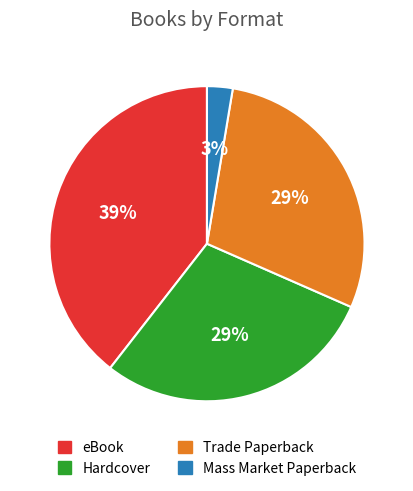

Is the sum of Hardcover and Trade Paperback greater than half?

Yes